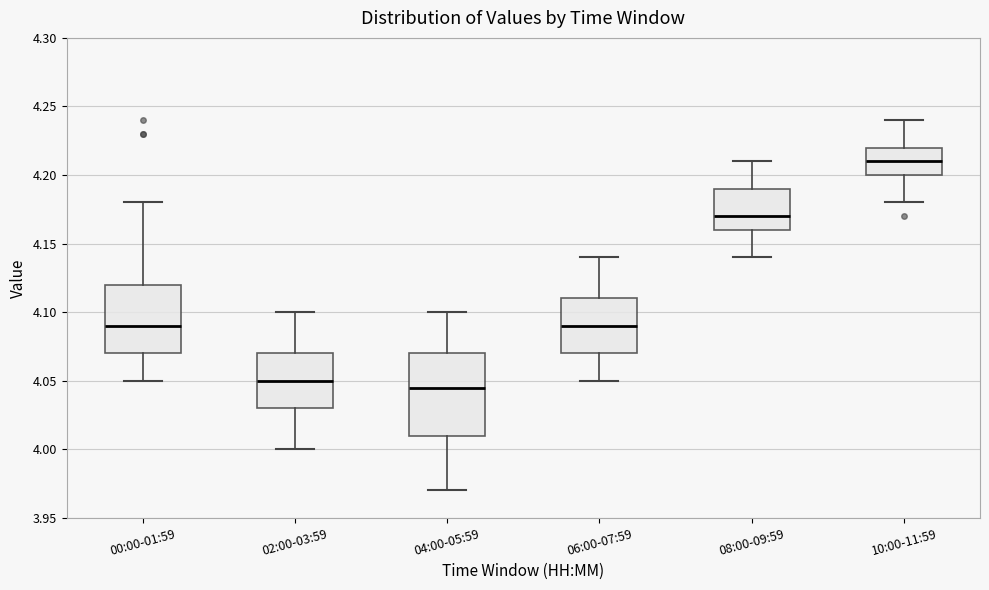

Which box is the tallest, from its lower edge to its upper edge?

04:00-05:59